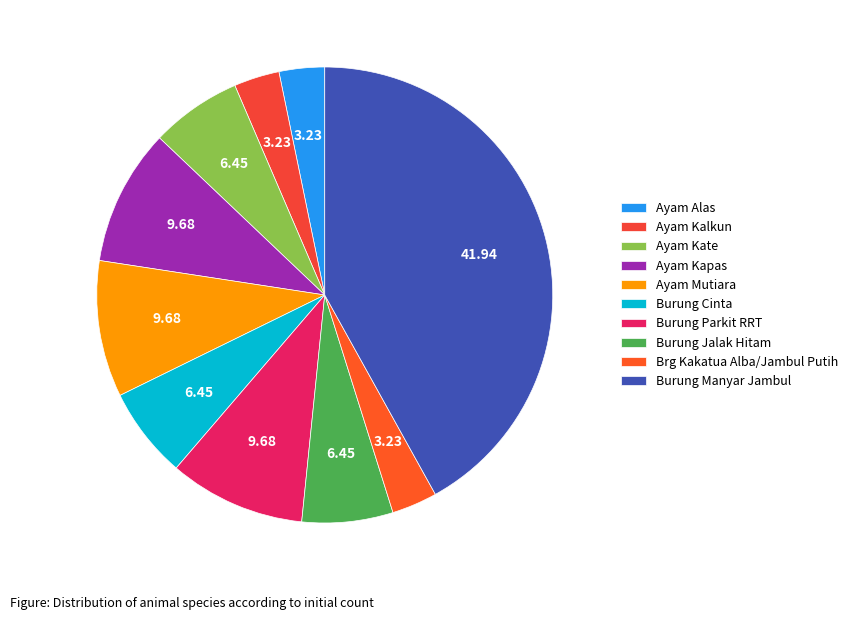

How many segments does this pie chart have?

10